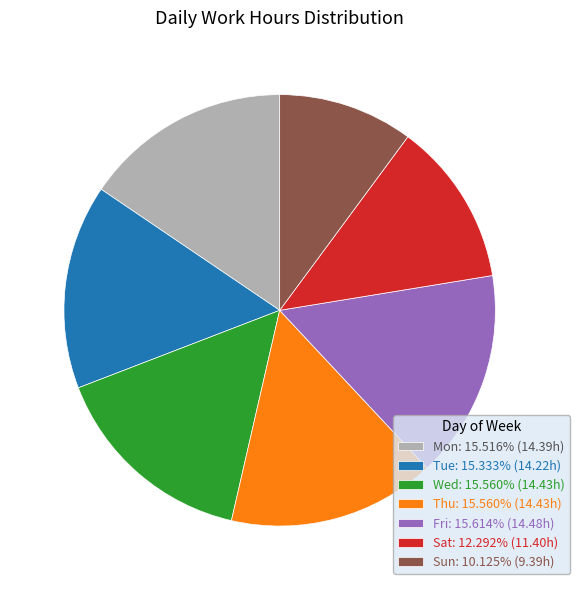

Count the number of slices in the pie.

7